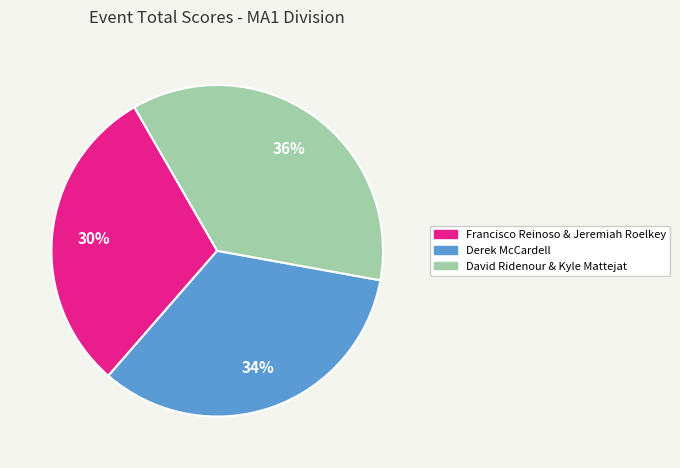

True or false: Derek McCardell accounts for 34% of the total.

True